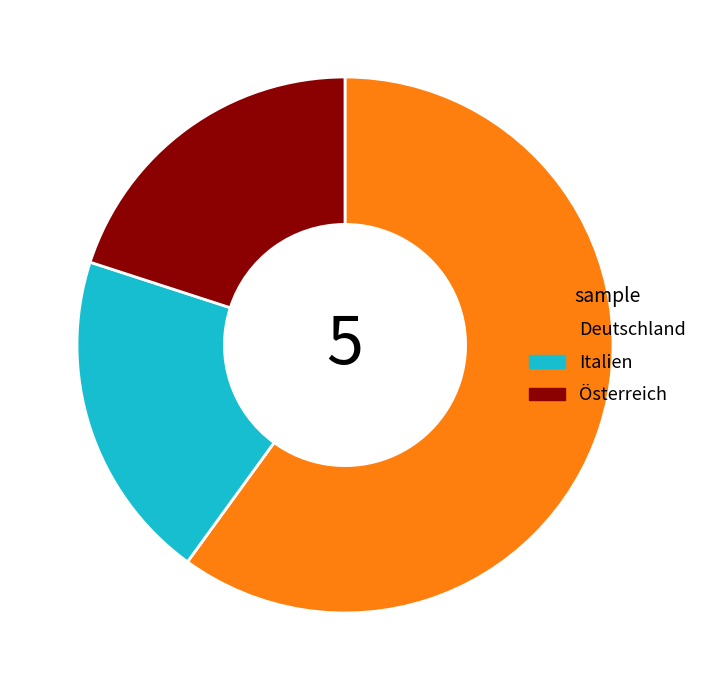

Is the sum of Deutschland and Italien greater than half?

Yes